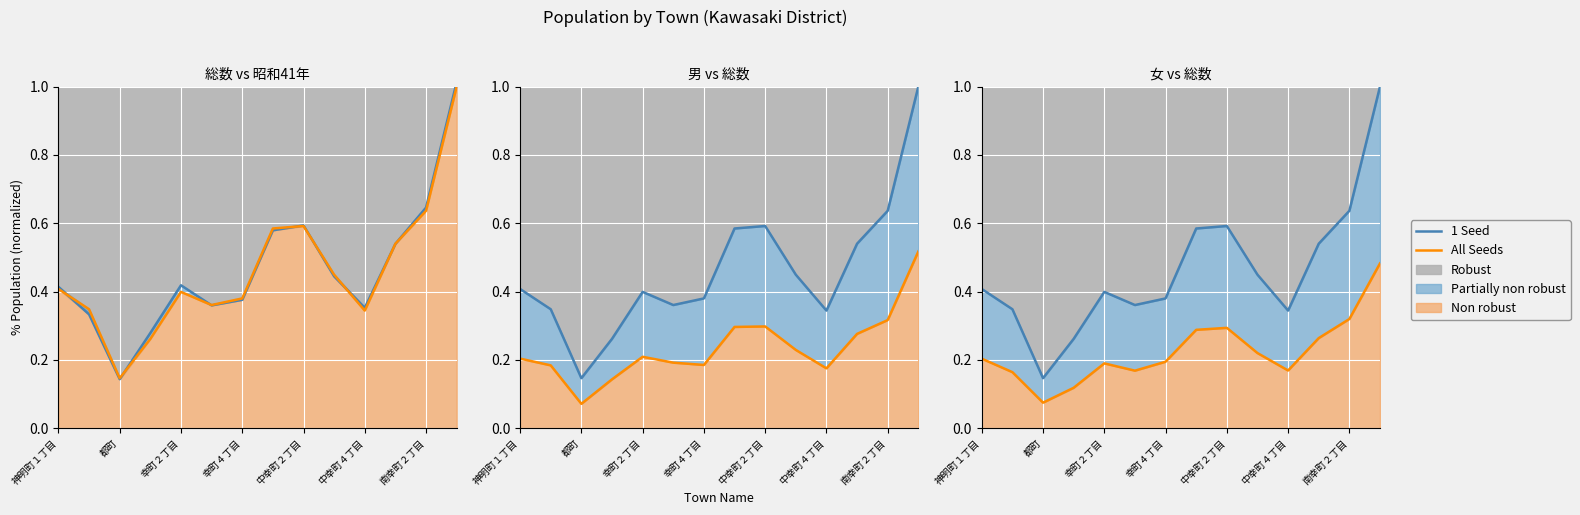

Rank the series by their average value, from lowest to highest.

All Seeds, 1 Seed